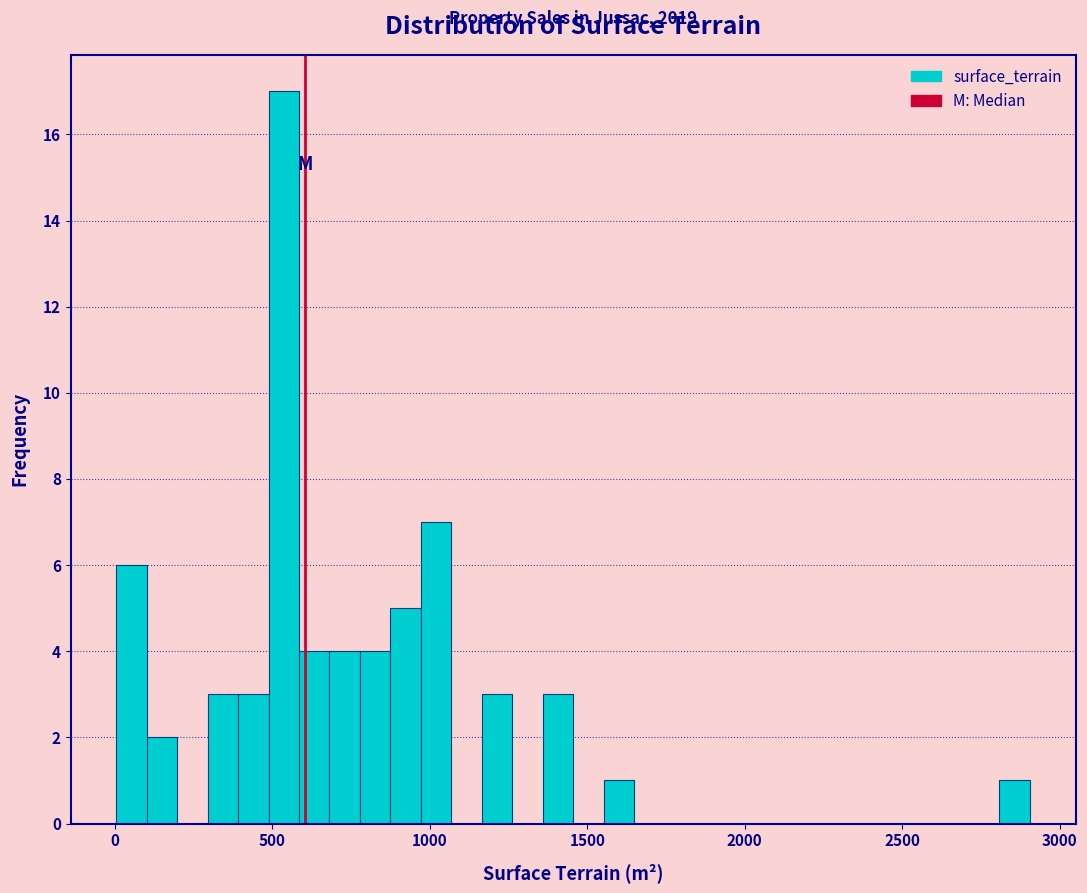

Read against the x-axis, roughly where is the centre of the tallest bar?

550